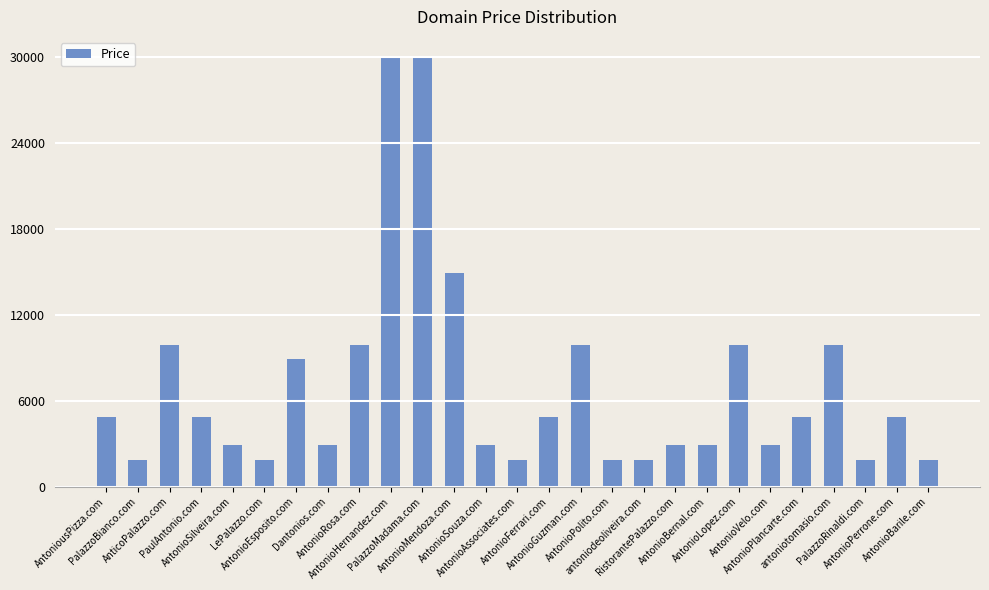

Reading left to right, transcribe all the data shown in this chart.

4888	1888	9888	4888	2888	1888	8888	2888	9888	29888	29888	14888	2888	1888	4888	9888	1888	1888	2888	2888	9888	2888	4888	9888	1888	4888	1888